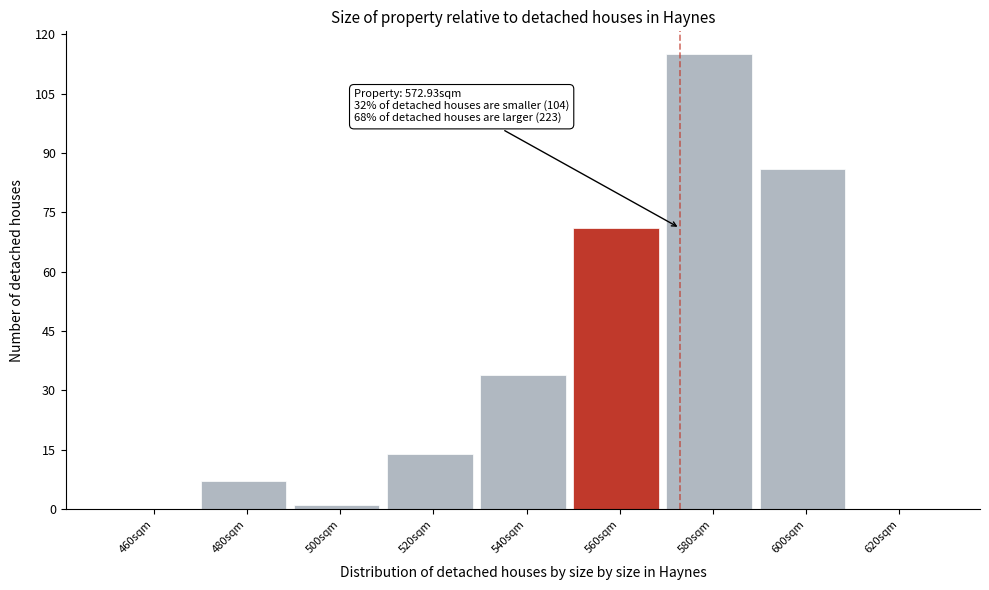

Reading left to right, transcribe all the data shown in this chart.

460sqm=0	480sqm=7	500sqm=1	520sqm=14	540sqm=34	560sqm=71	580sqm=115	600sqm=86	620sqm=0